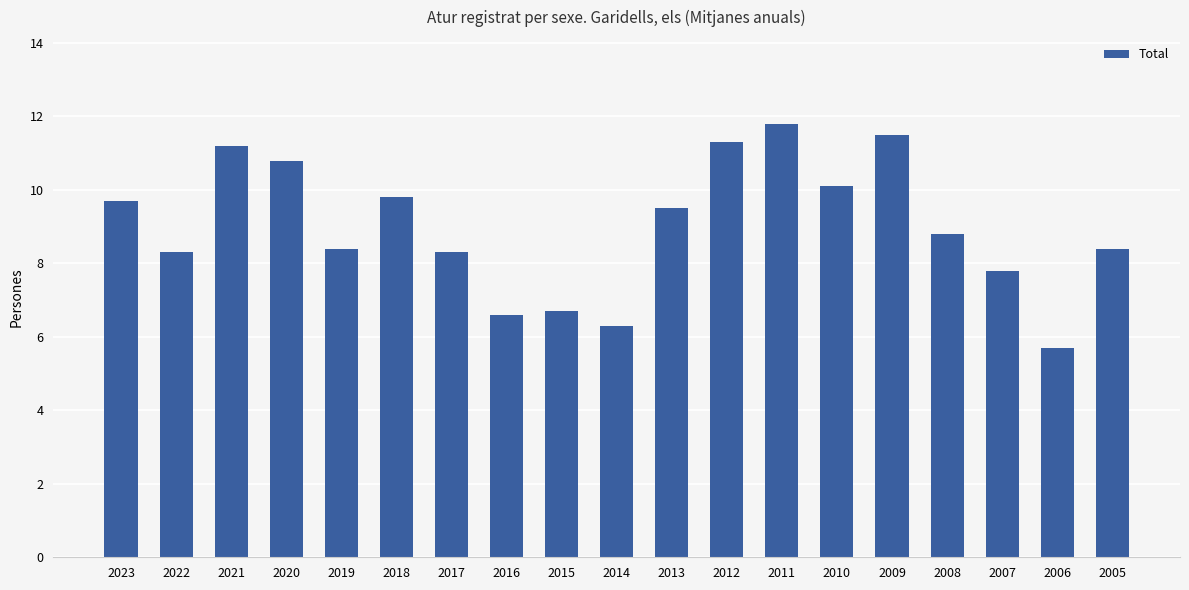

What is the difference between the maximum and minimum values?

6.1